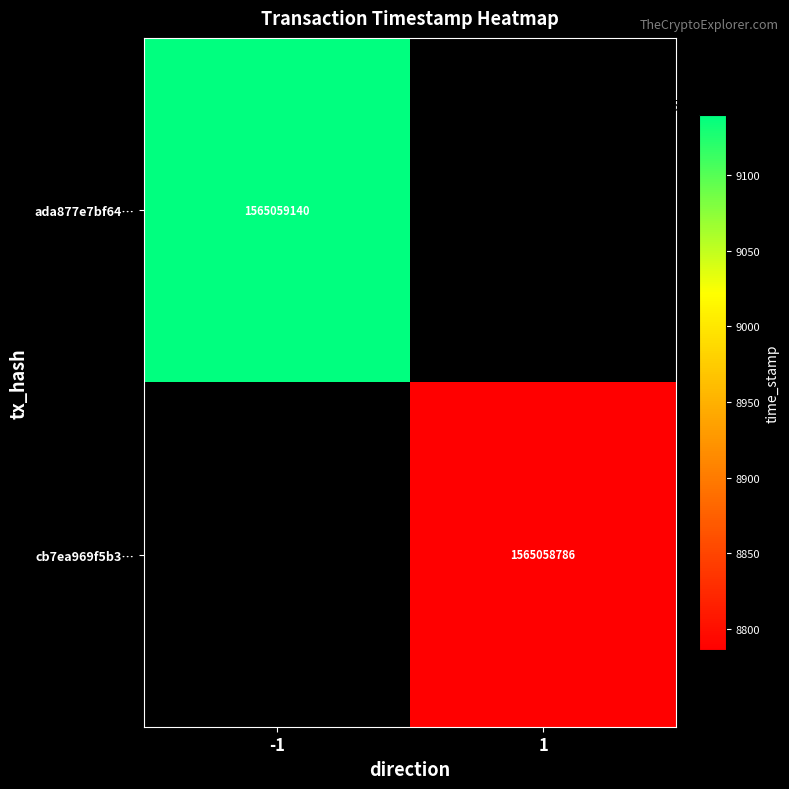

Which series has the largest total across all categories?

ada877e7bf64d70cb4d71f677e35839549aa08b